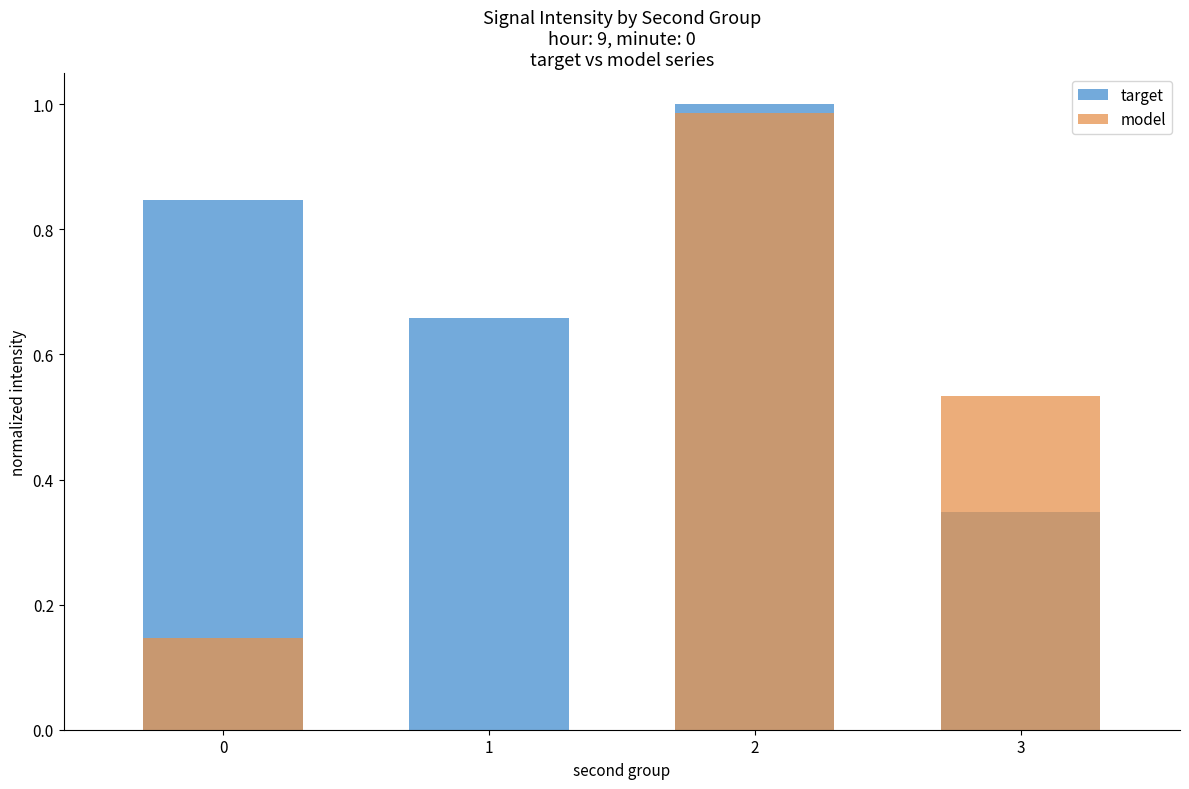

Reading right to left, list all the values displayed in this chart.

target: 3=0.3	2=1.0	1=0.7	0=0.8
model: 3=0.5	2=1.0	1=0.0	0=0.1